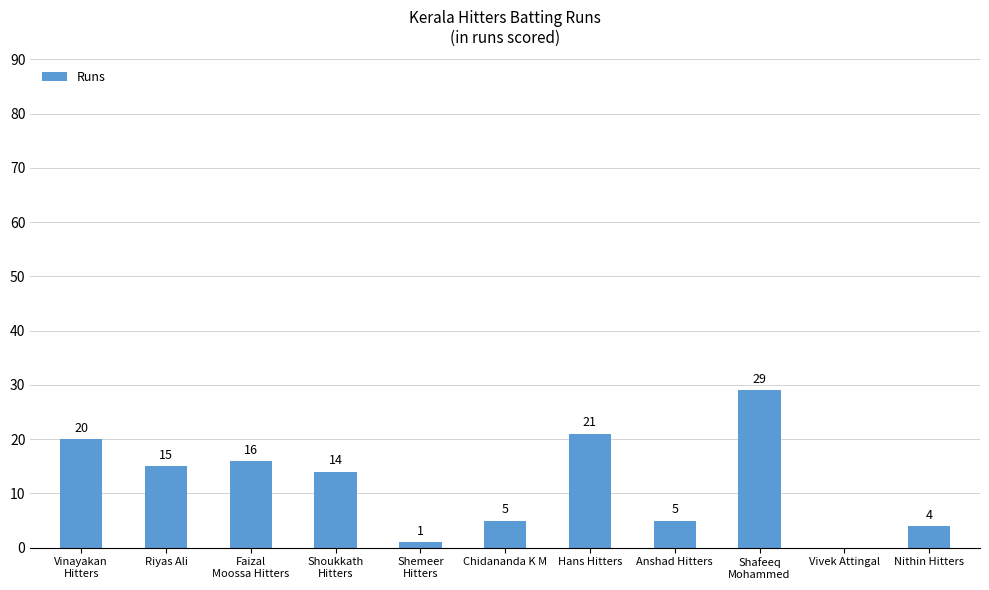

Between Anshad Hitters and Riyas Ali, which is larger?

Riyas Ali